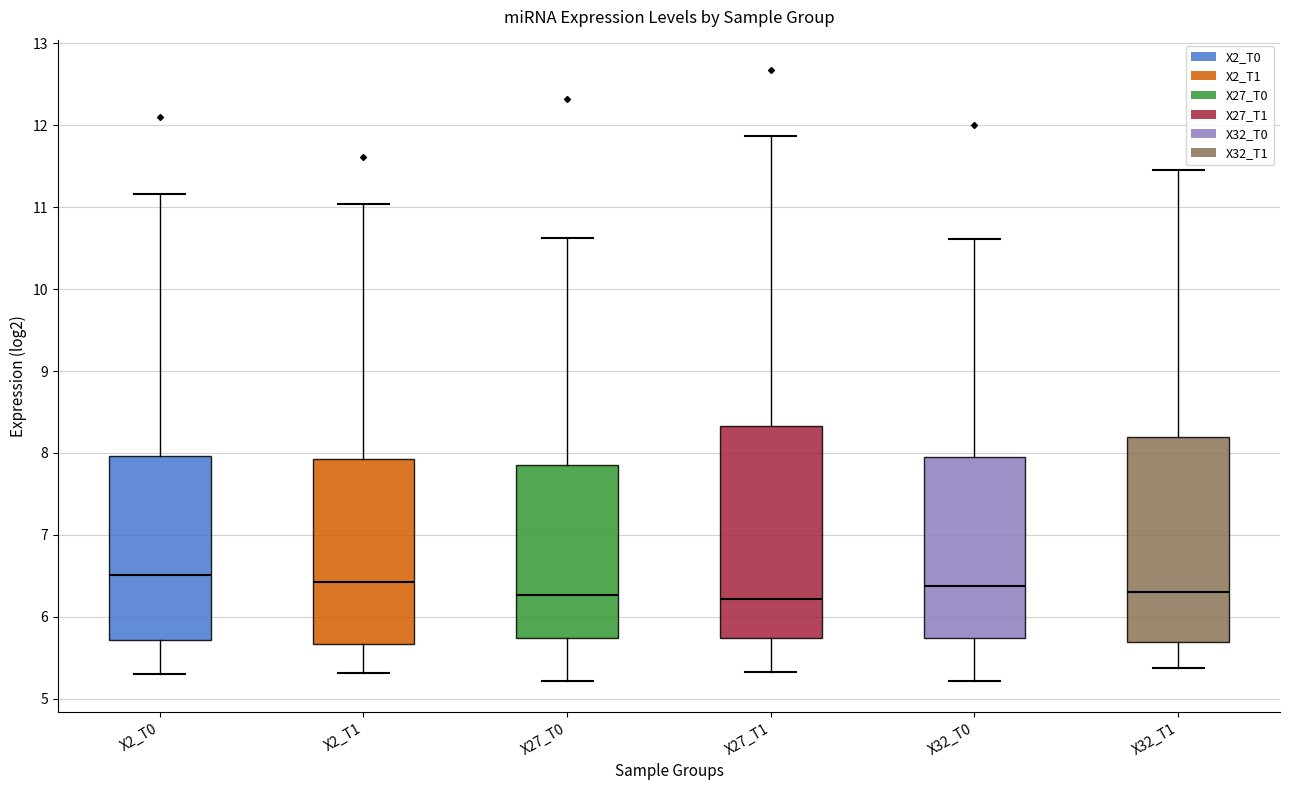

Reading left to right, transcribe this box plot: for each box, give where its median line is, the range the box spans, and where its two whiskers end, as read against the y-axis. The values are not printed on the chart, so give them approximately, as read against the axis.

X2_T0: median 6.5, box 5.7 to 8.0, whiskers 5.3 to 11.2
X2_T1: median 6.4, box 5.7 to 7.9, whiskers 5.3 to 11.0
X27_T0: median 6.3, box 5.7 to 7.8, whiskers 5.2 to 10.6
X27_T1: median 6.2, box 5.7 to 8.3, whiskers 5.3 to 11.9
X32_T0: median 6.4, box 5.7 to 8.0, whiskers 5.2 to 10.6
X32_T1: median 6.3, box 5.7 to 8.2, whiskers 5.4 to 11.5